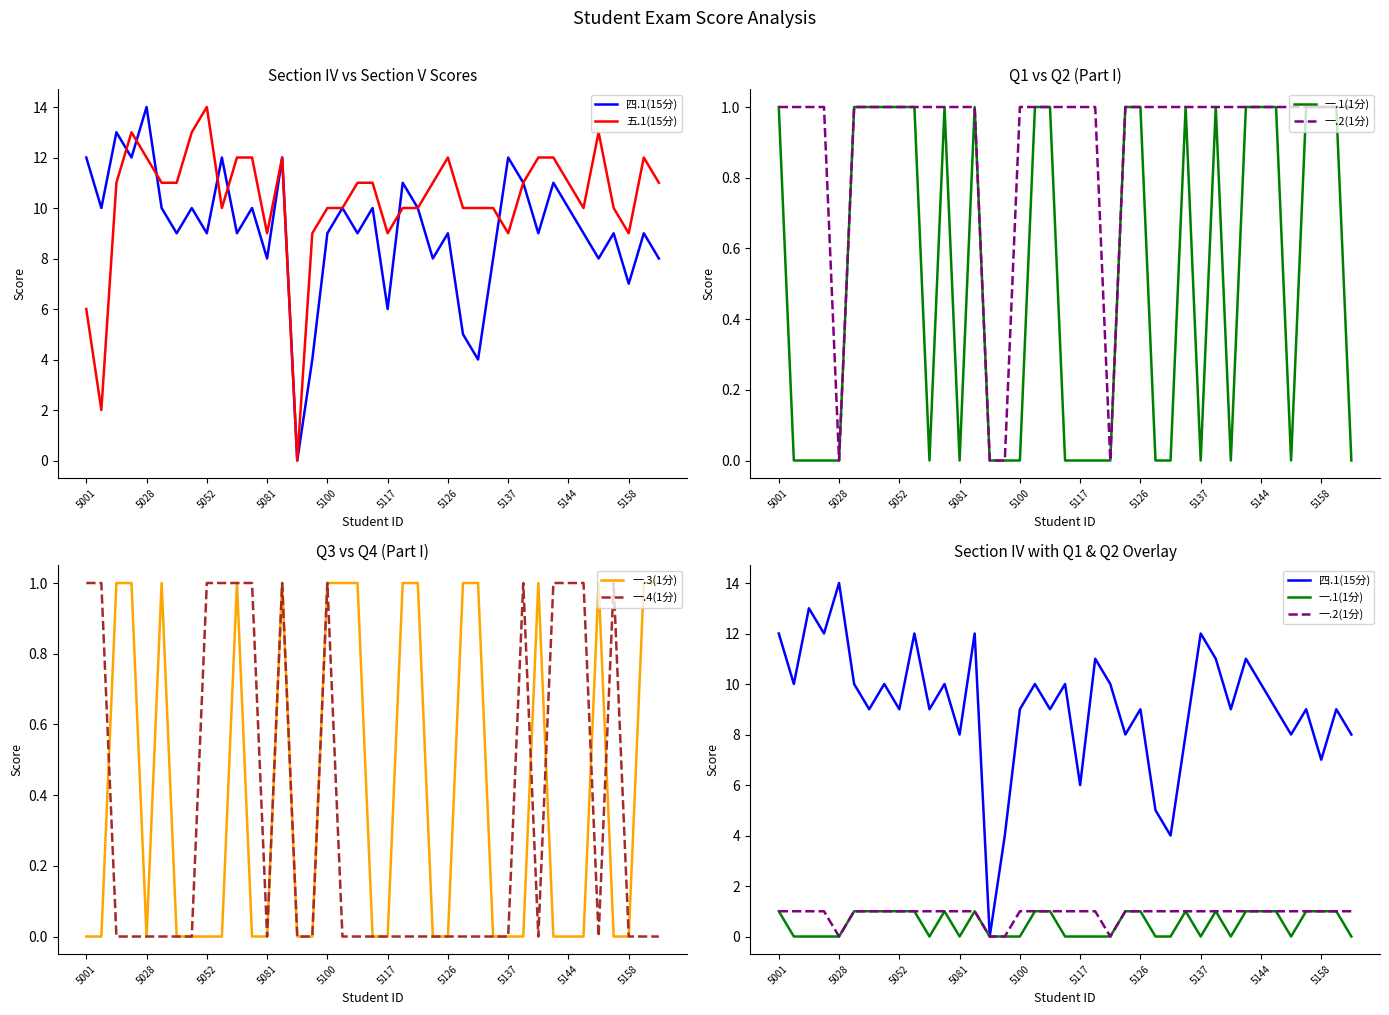

What is the difference between the 一.1(1分) values at 13 and 19?

1